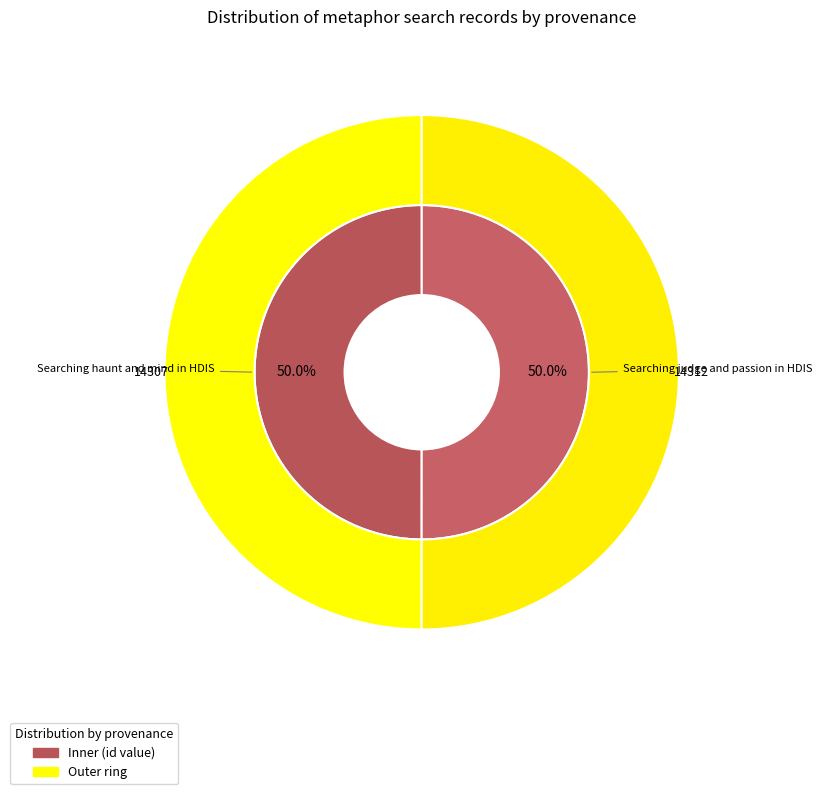

Is it true that Searching judge and passion in HDIS is 62% of the pie?

False